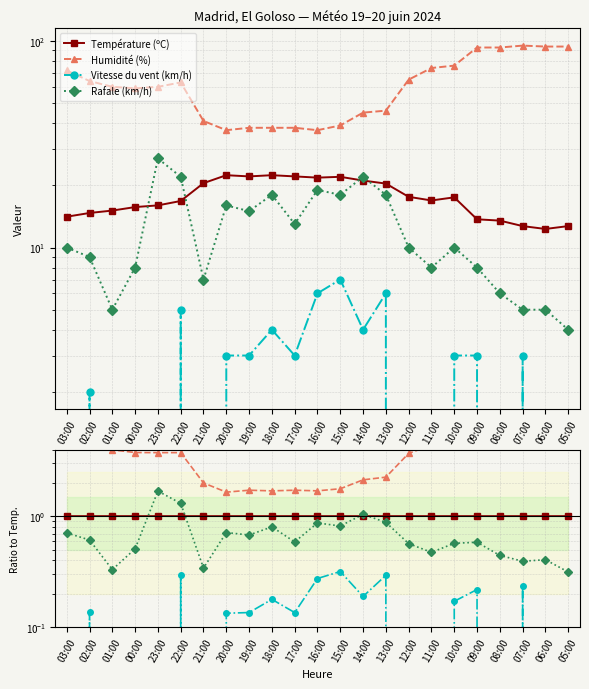

Which label corresponds to the largest value in the chart?

06:00